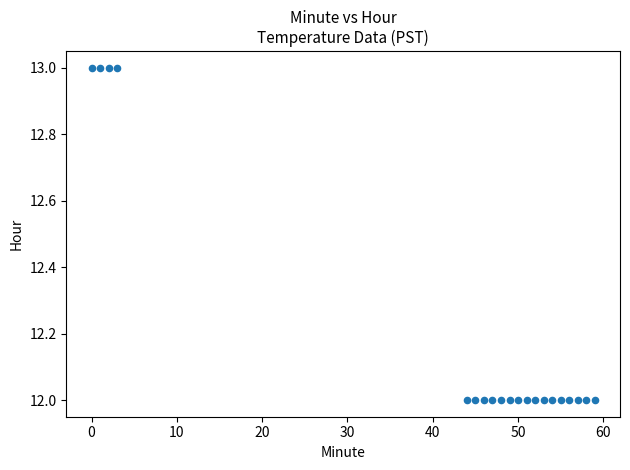

What is the range of X values (max minus min)?

59